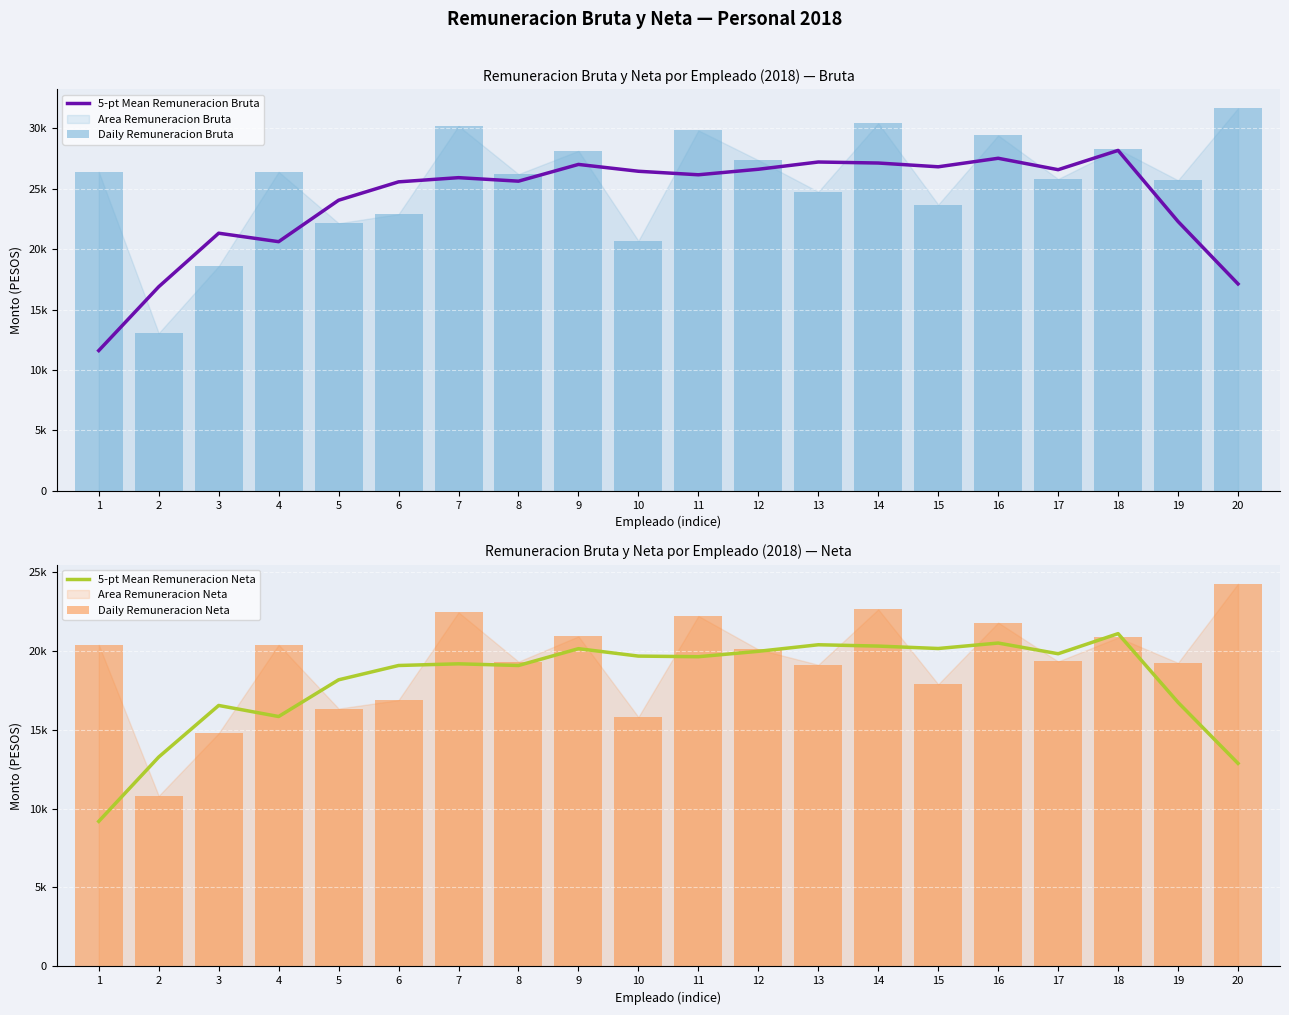

Which category has the highest value across all series?

20